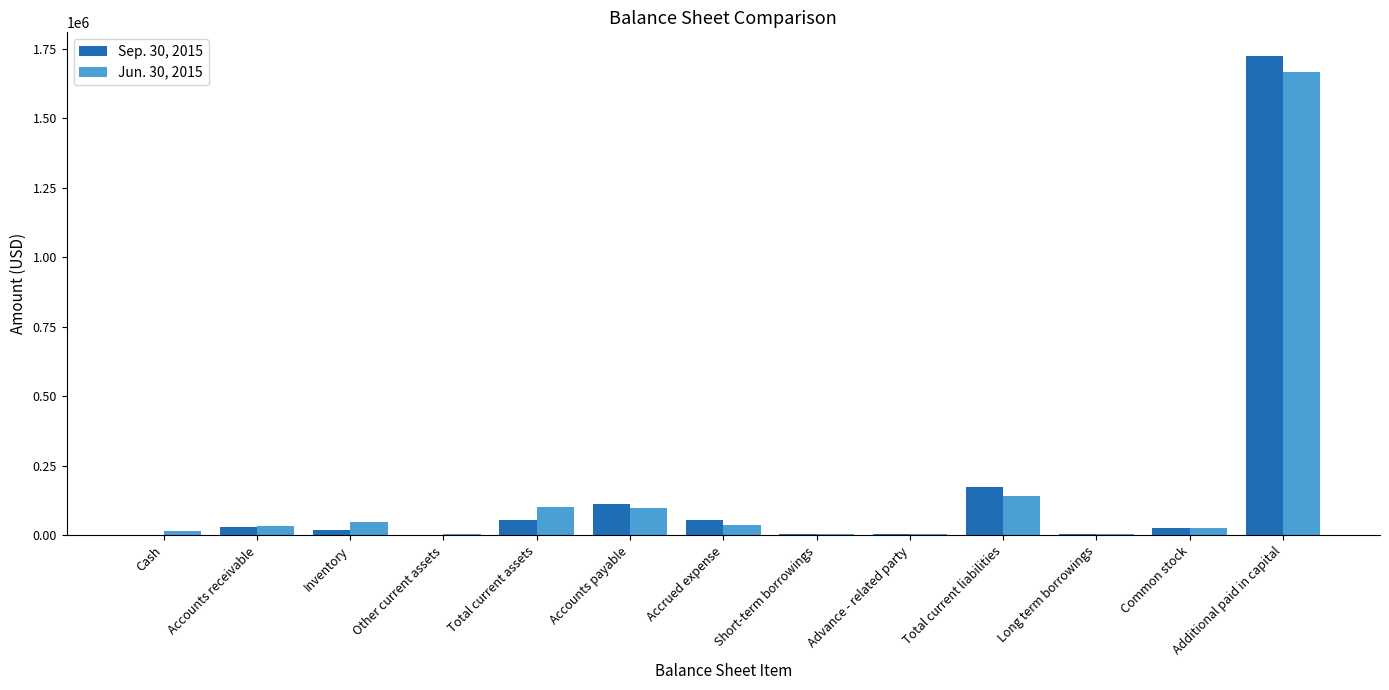

True or false: Jun. 30, 2015 has a value of 5086 at Other current assets.

True